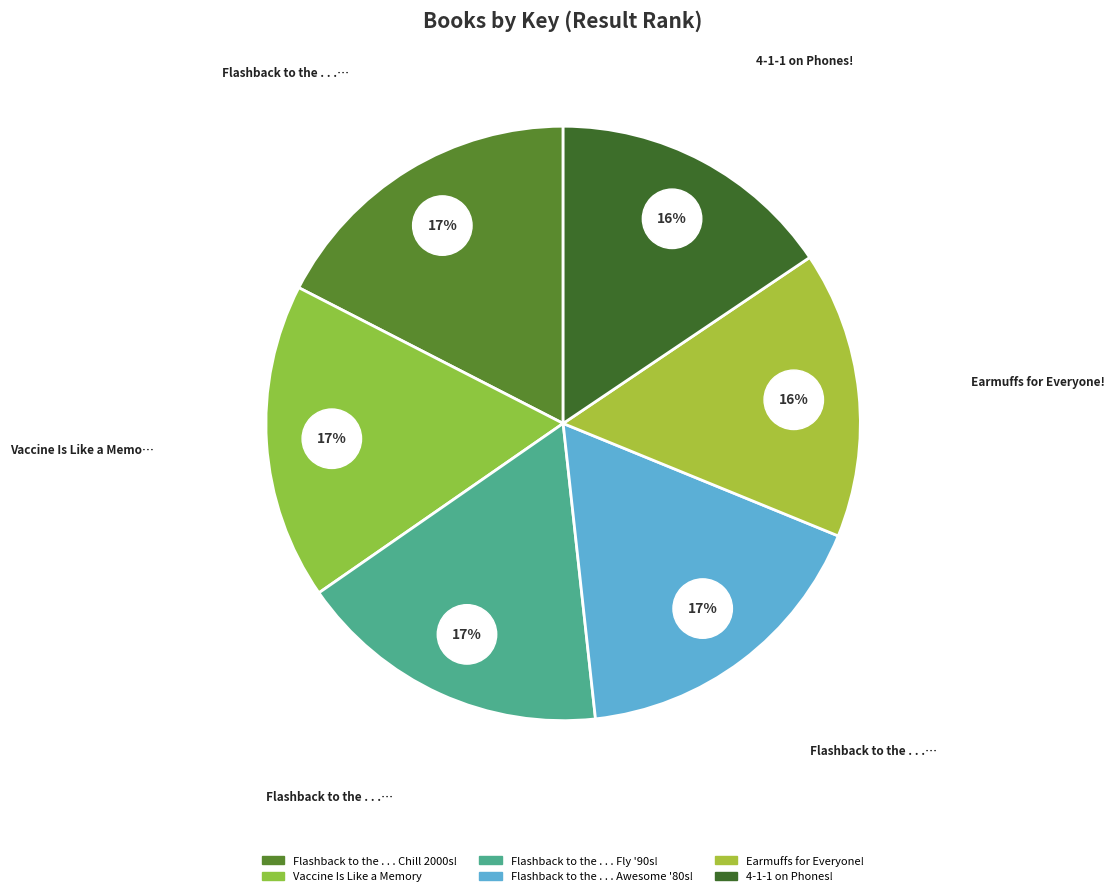

To the nearest percent, what is the combined percentage of Earmuffs for Everyone! and Flashback to the . . . Chill 2000s!?

33%